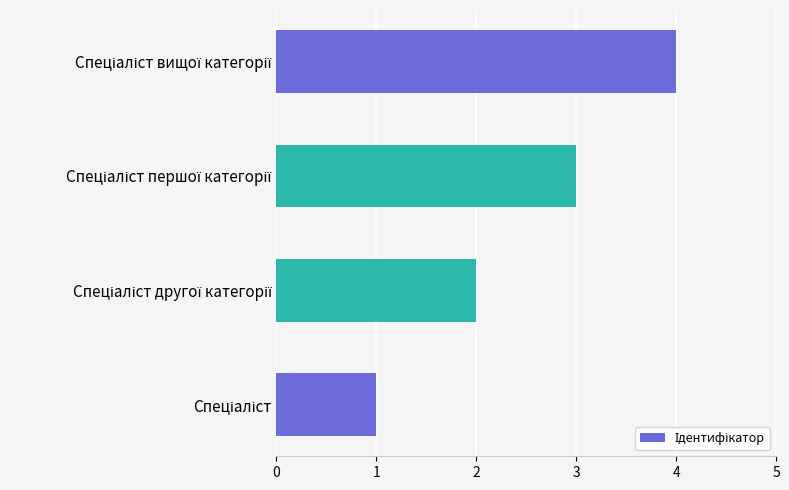

What is the maximum value shown in the chart?

4